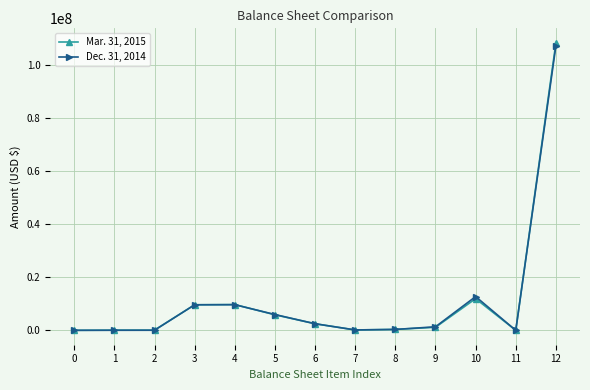

At which category is the sum across all series the highest?

12